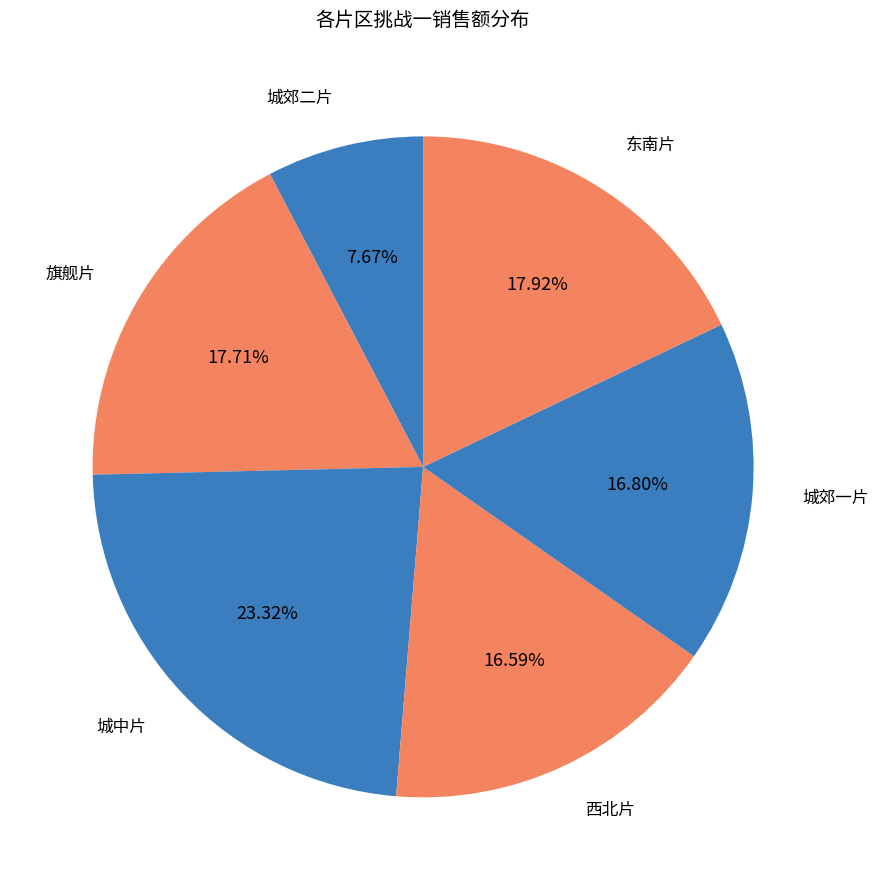

Count the number of slices in the pie.

6